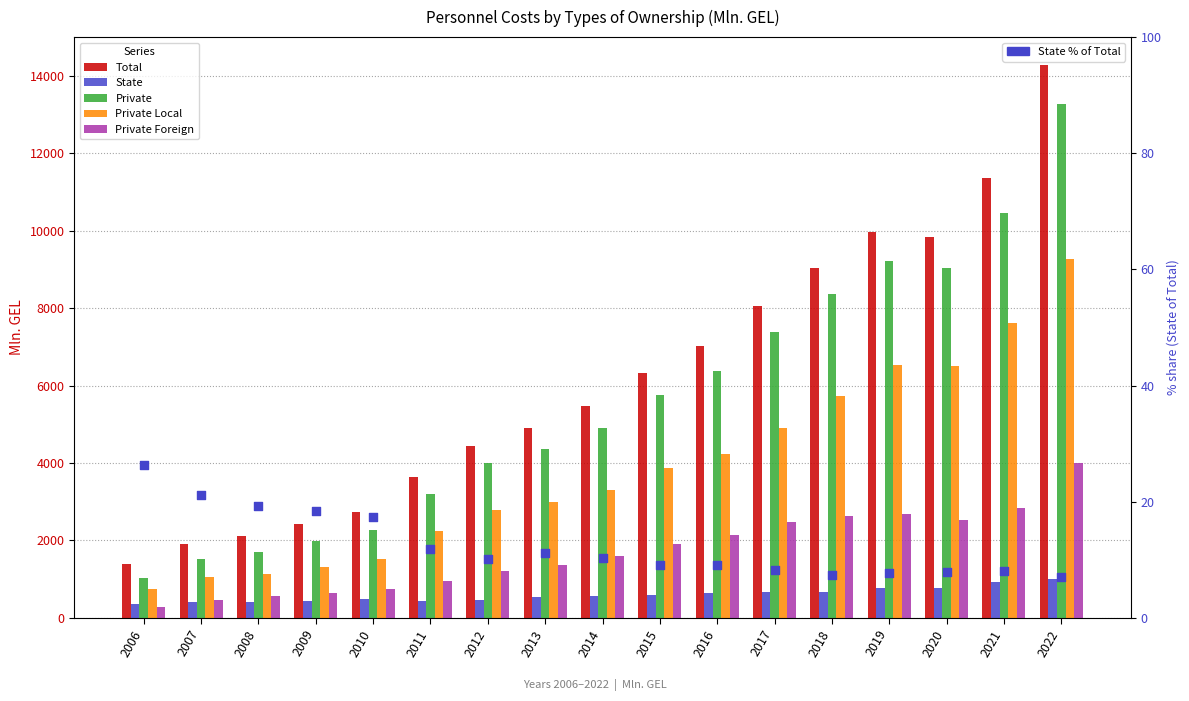

Which series has the widest spread of Y values?

Total